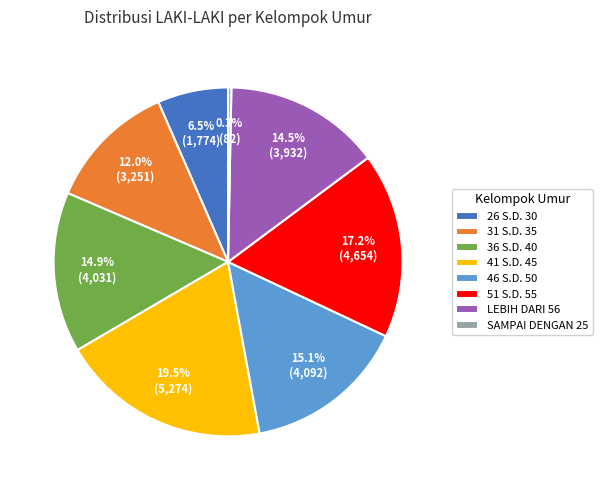

Combined, what portion of the pie is 31 S.D. 35 and 36 S.D. 40?

26.9%